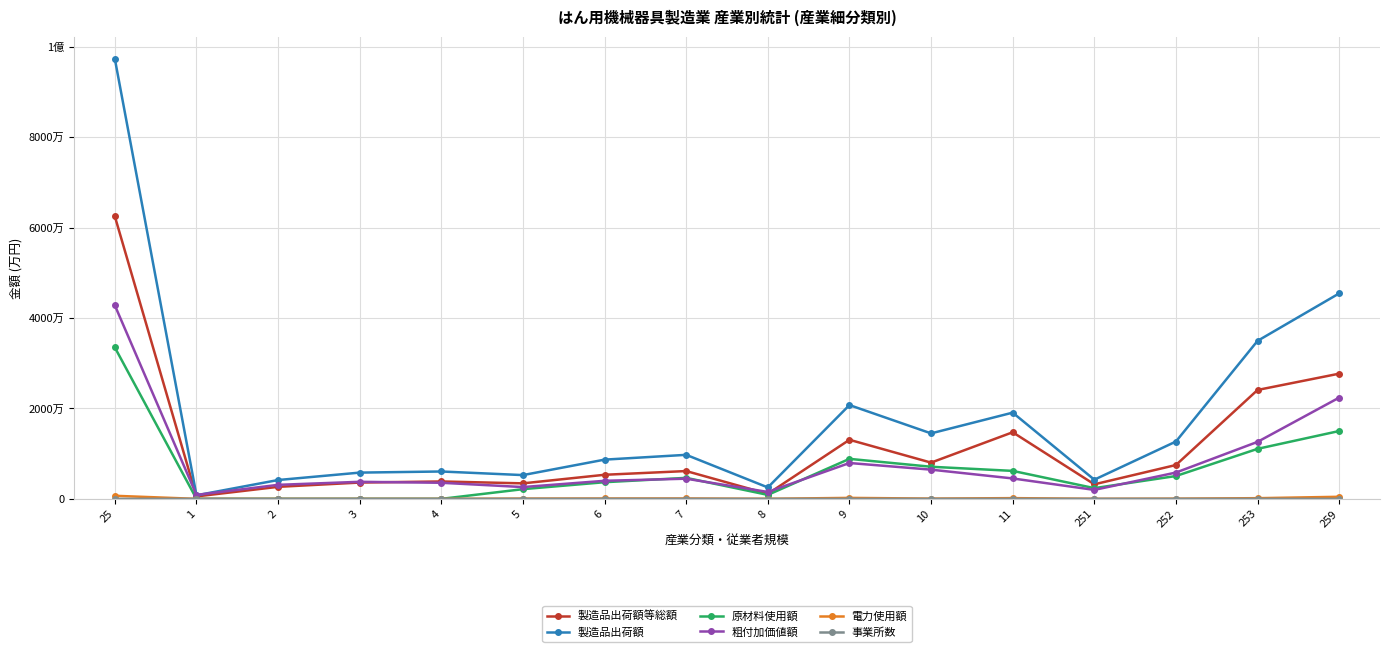

What is the label of the 6th point from the left?

5